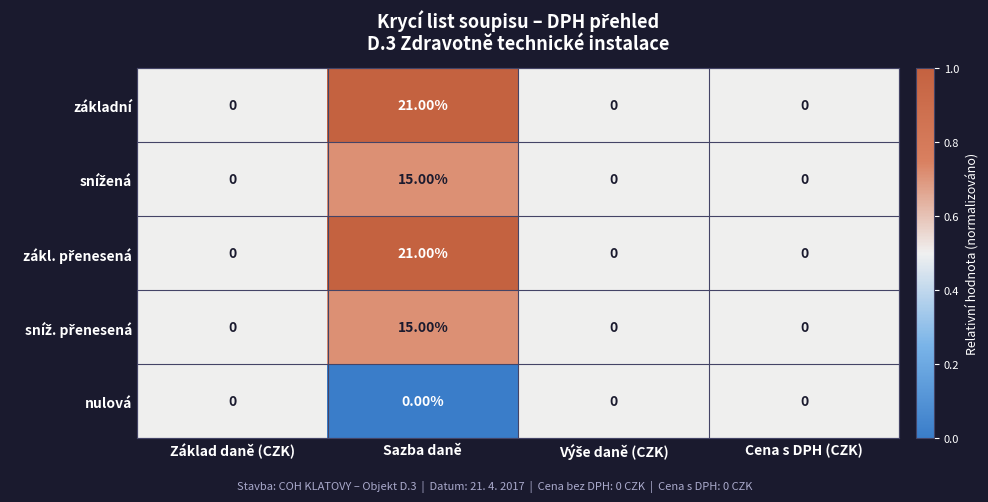

At which category is the sum across all series the highest?

Sazba daně